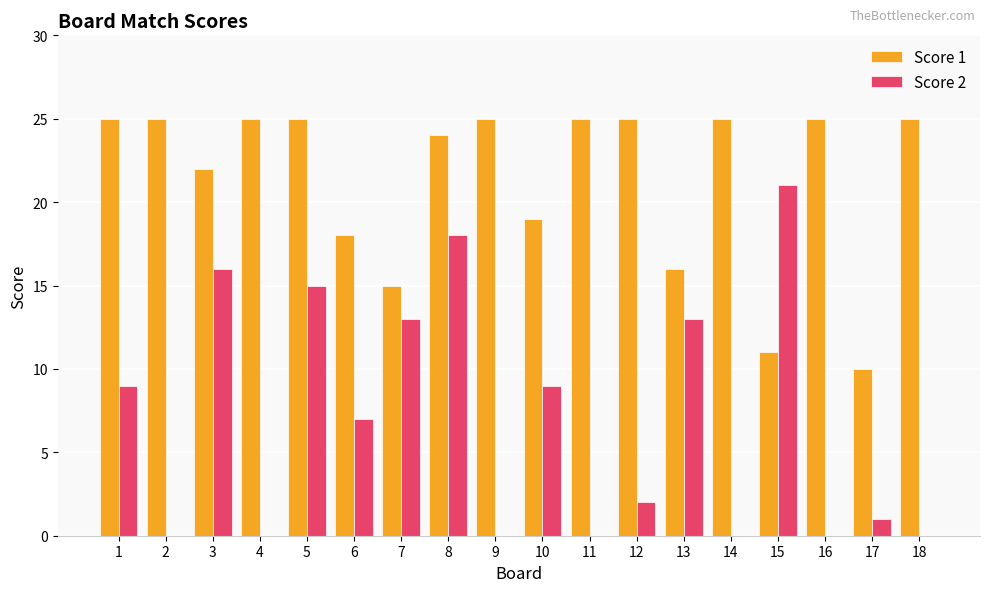

What is the maximum value shown in the chart?

25